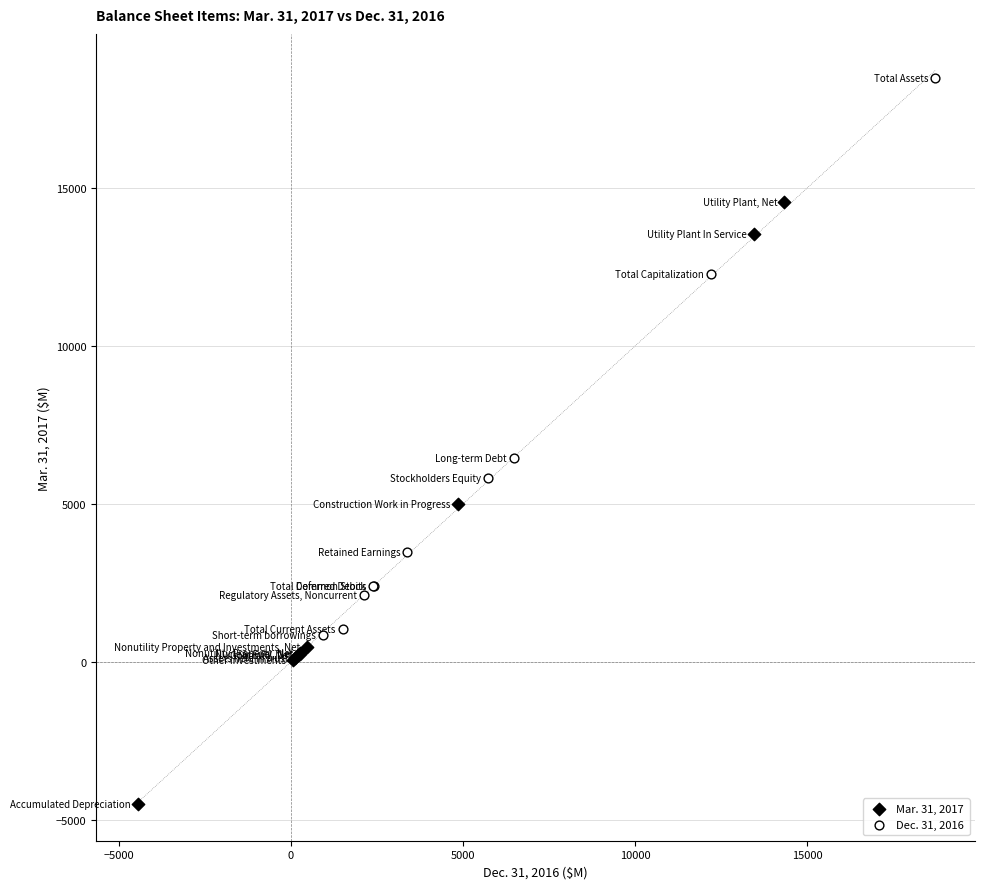

Which series reaches the maximum Y coordinate?

Dec. 31, 2016